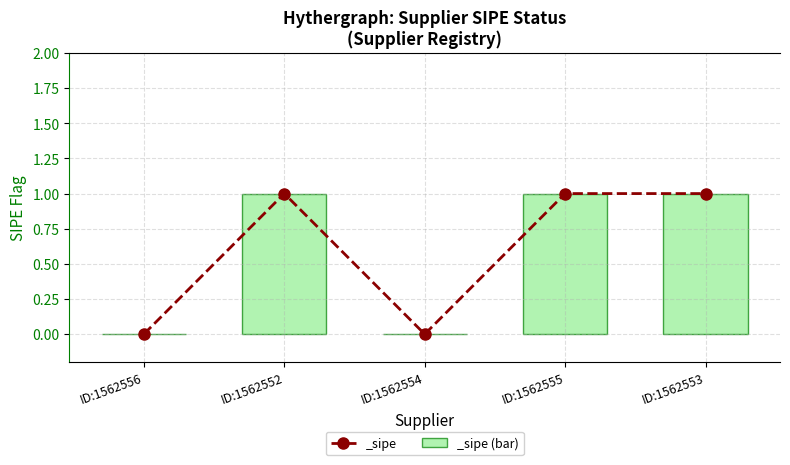

How many values are above zero?

3